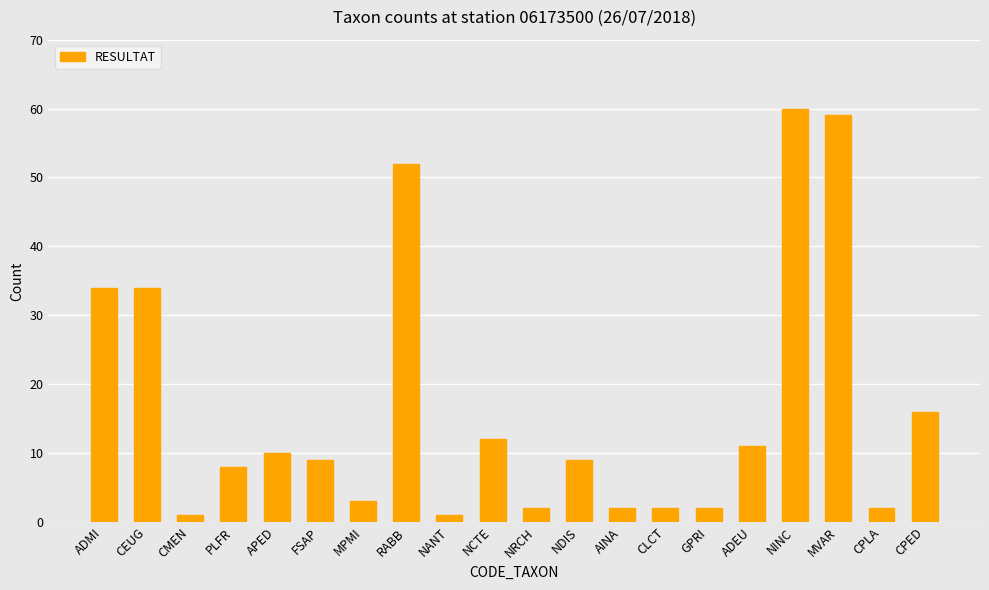

Are the bars horizontal?

No